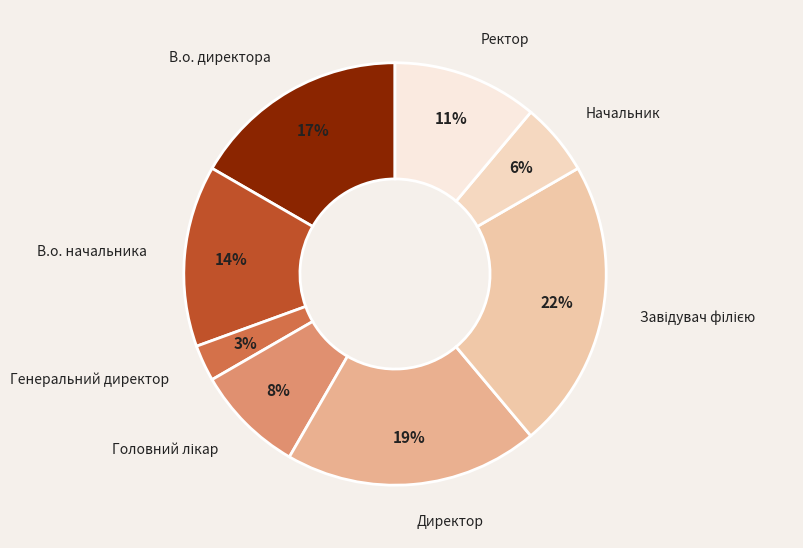

To the nearest percent, what is the difference between the largest and smallest slice percentages?

19%